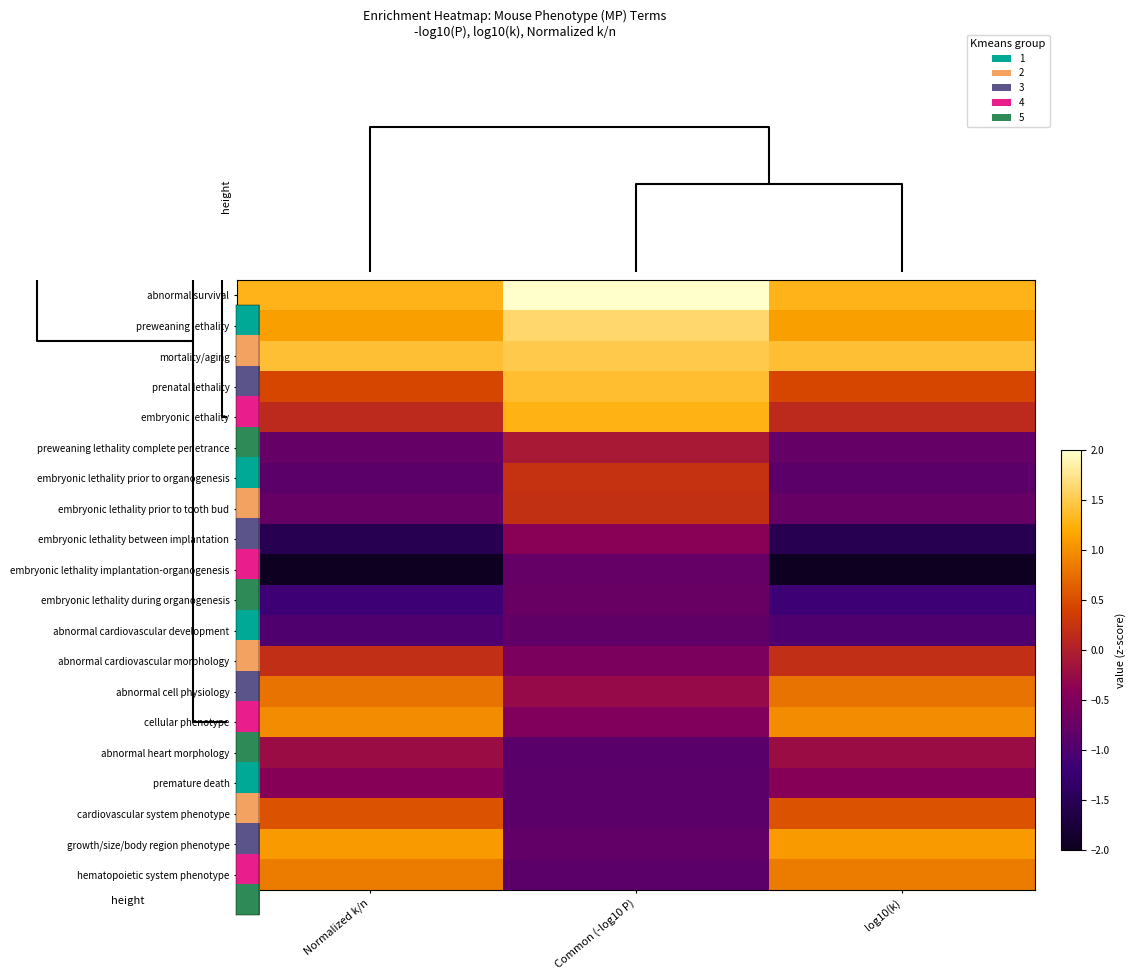

How many data points does each series have?

3